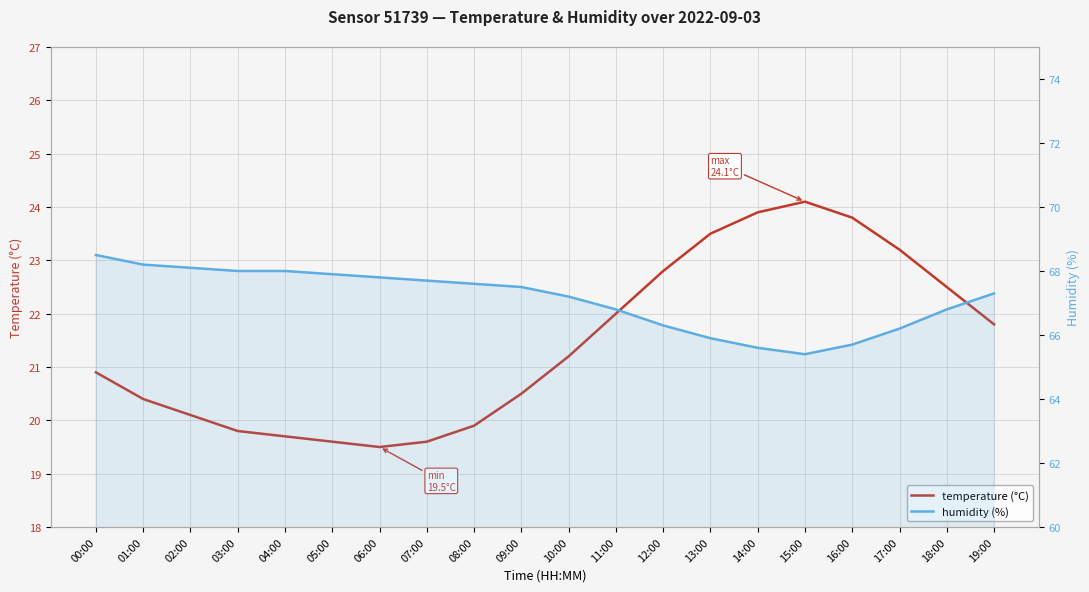

Where is temperature (°C) nearest to the value 21?

00:00